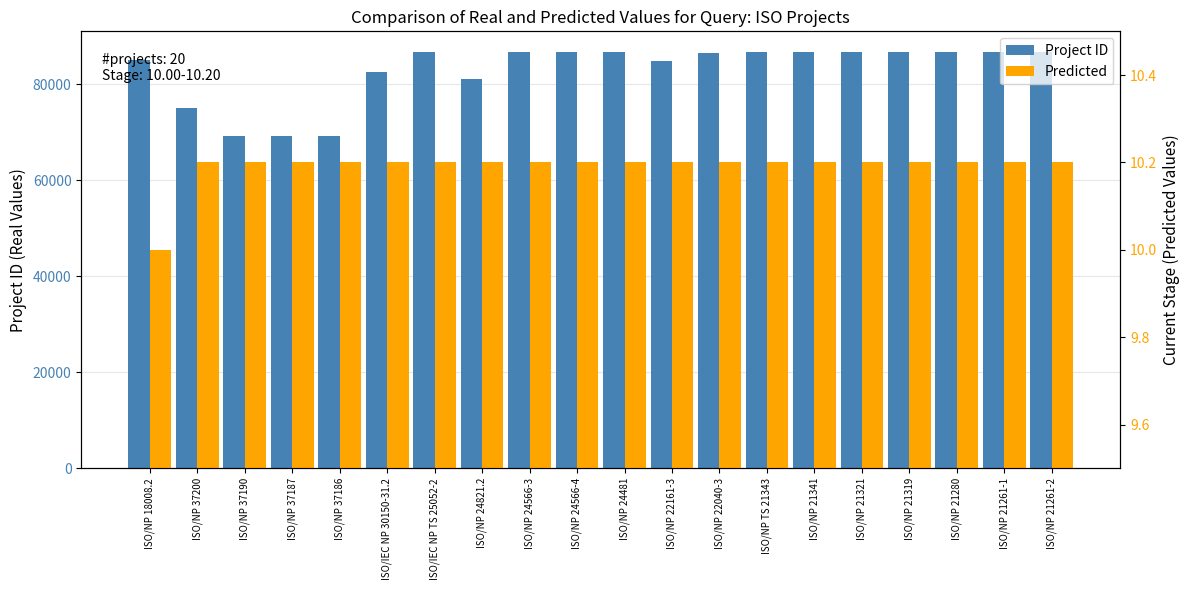

How many values in the Project ID series exceed 86698?

9